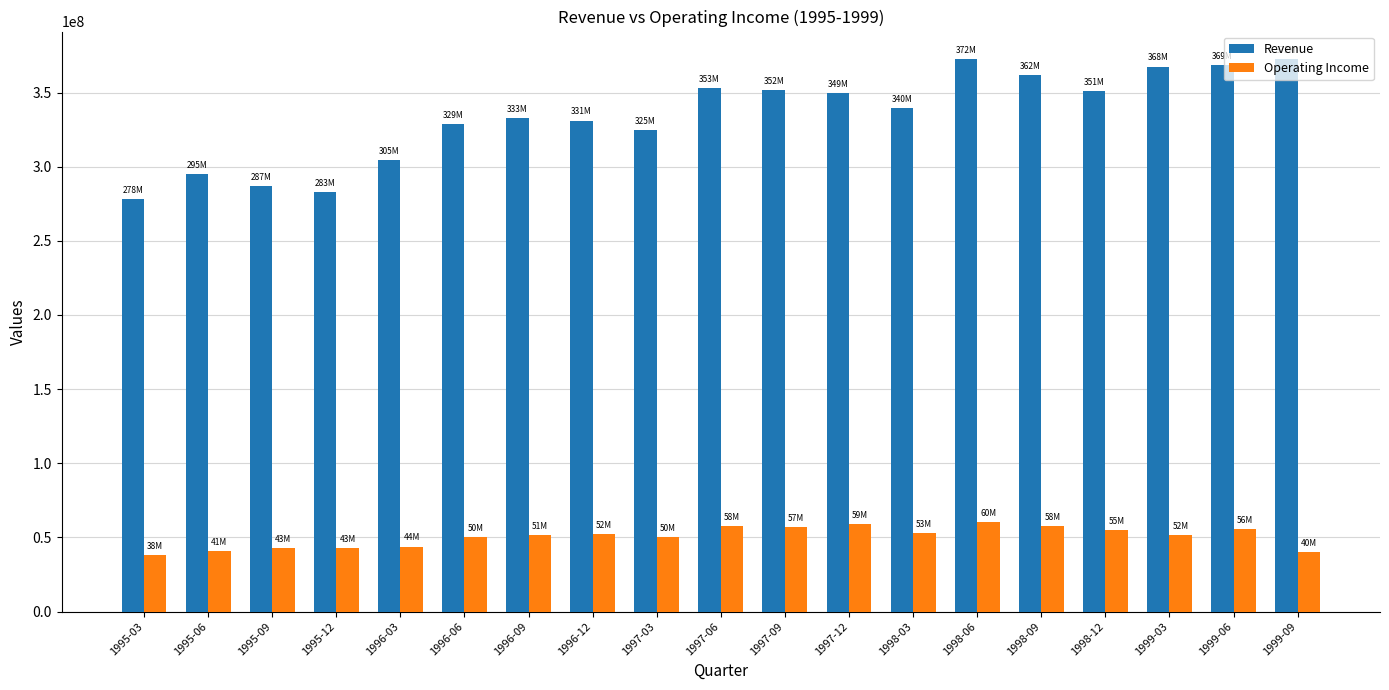

The value of Revenue at 1997-06 is 198595013. True or false?

False